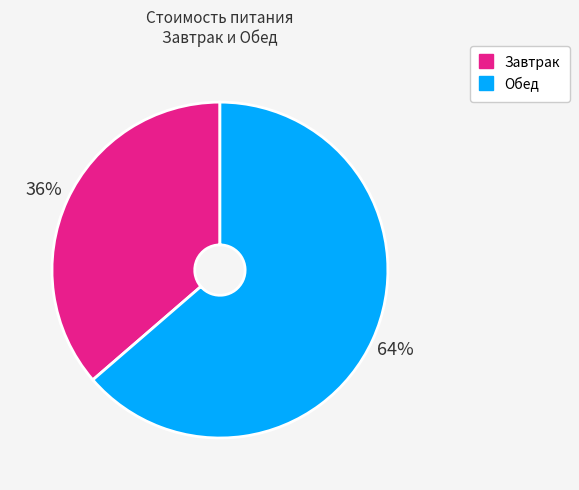

Count the number of slices in the pie.

2